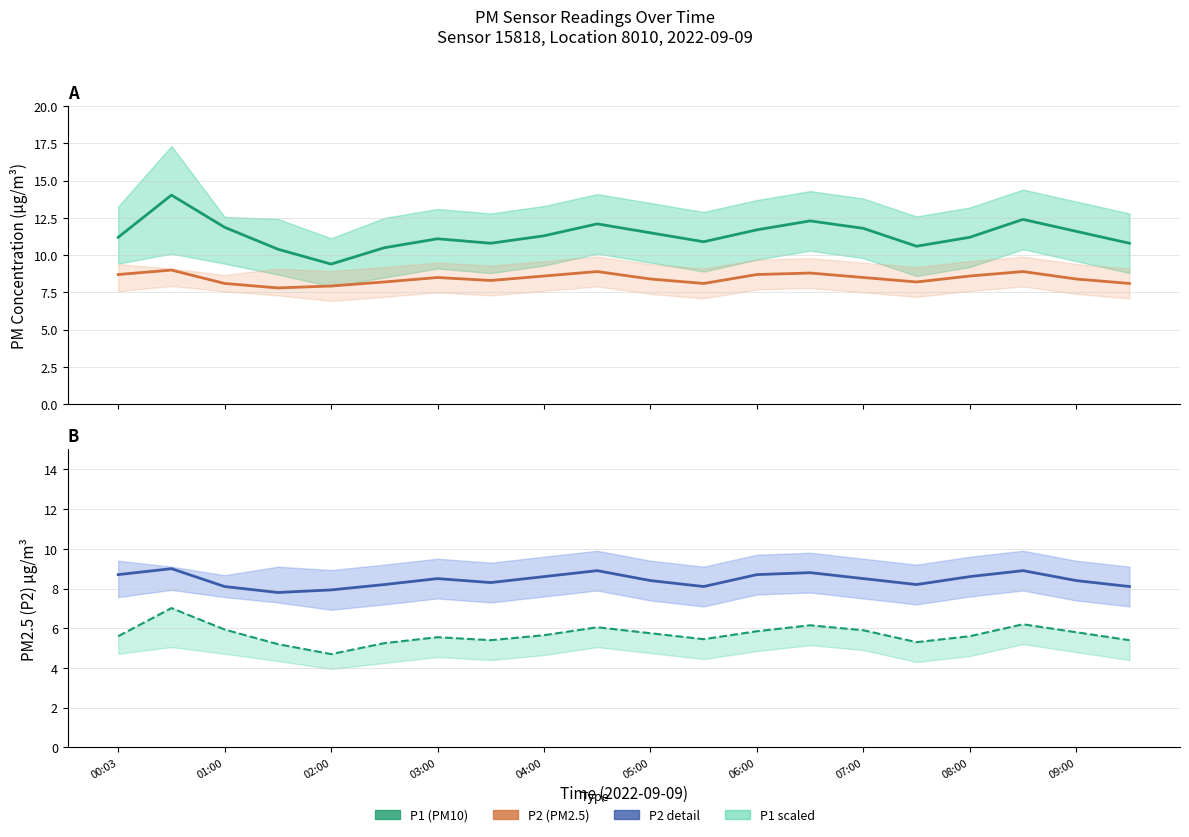

True or false: P1 scaled (ref) and P1 (PM10) intersect in this chart.

False